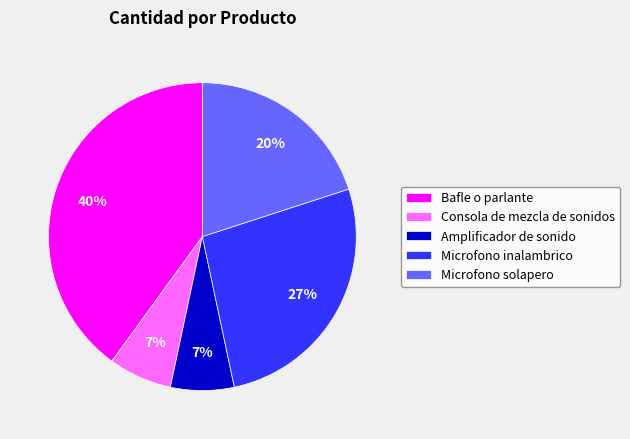

Does Microfono inalambrico represent more than half of the total?

No